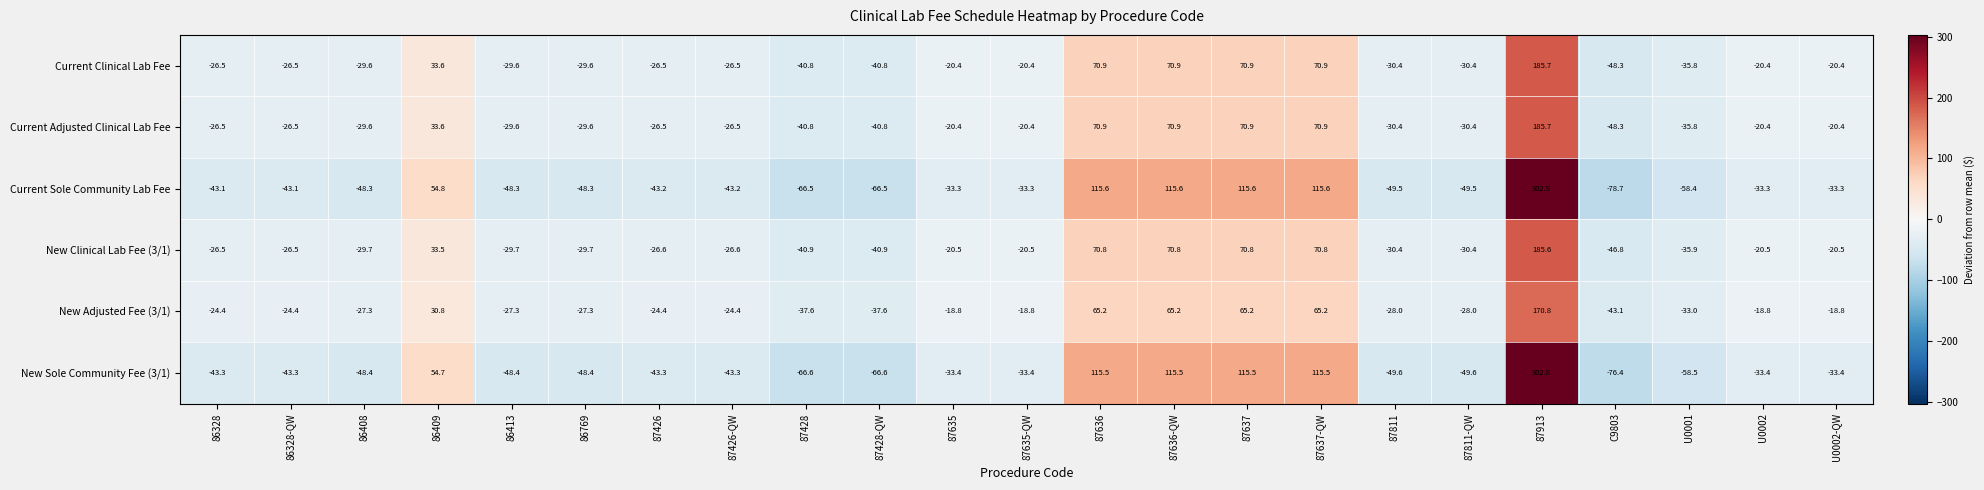

Is it true that New Clinical Lab Fee (3/1) equals 70.8 at 87637-QW?

True